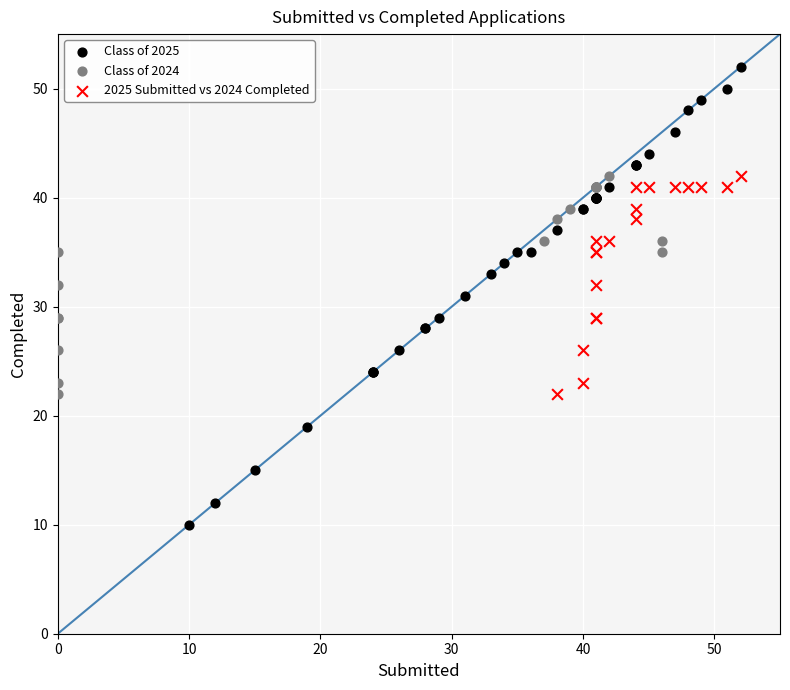

Which series contains the highest Y value?

Class of 2025